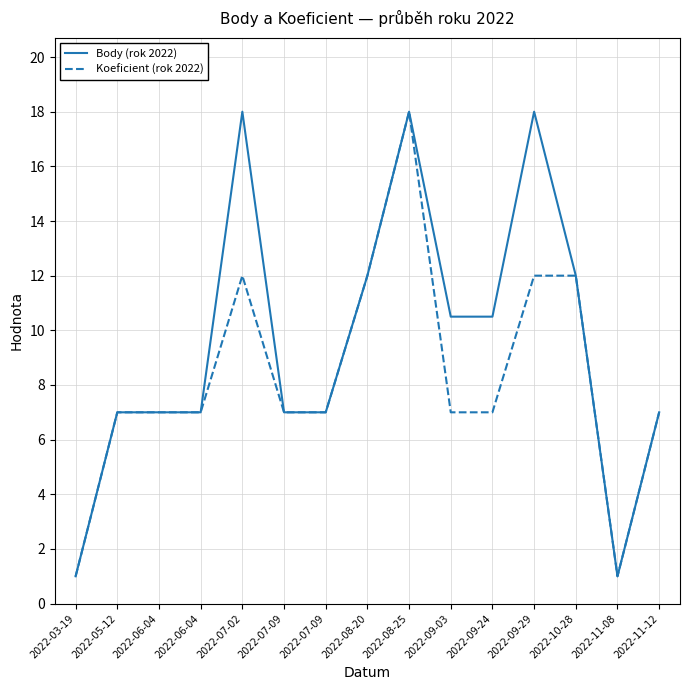

What is the label of the 10th point from the left?

2022-09-03